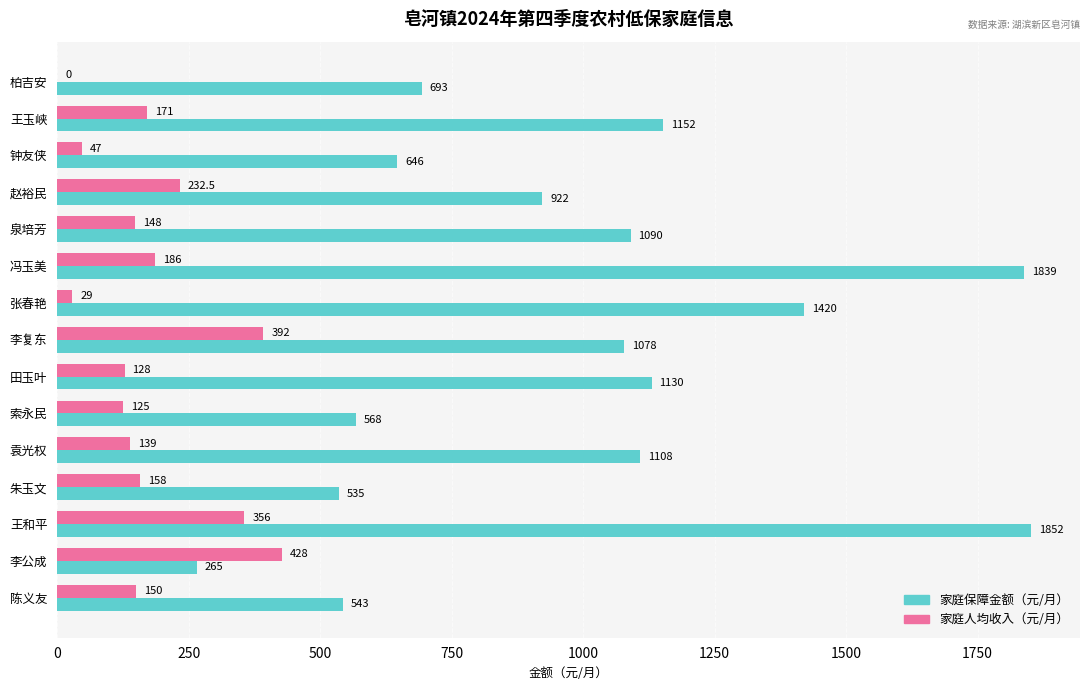

The 家庭保障金额（元/月） series shows 450.8 at 袁光权. True or false?

False